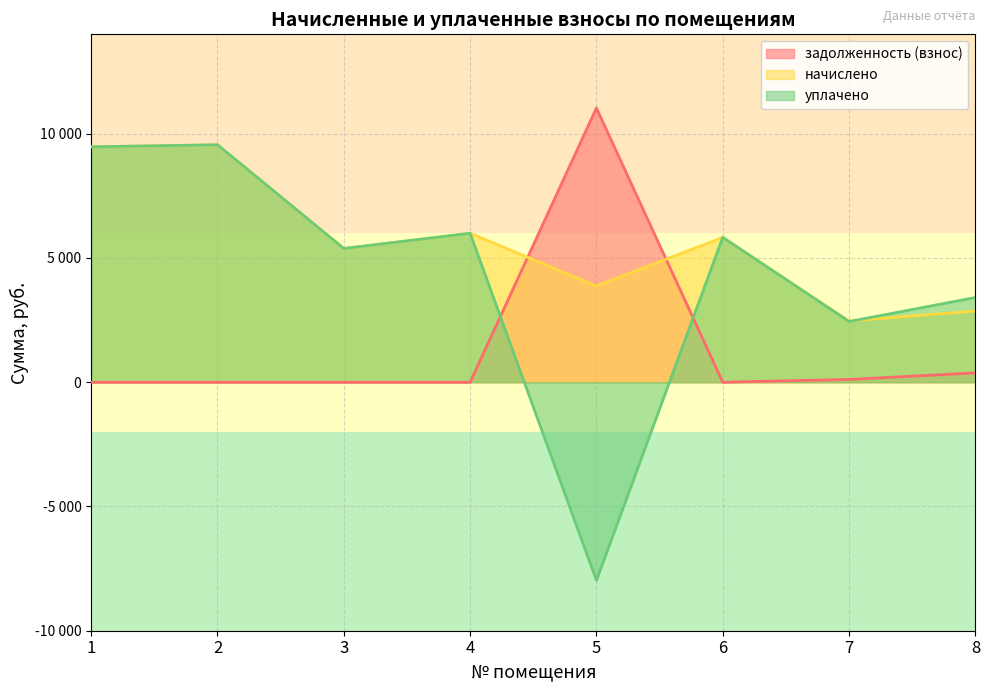

Where does the начислено series first go above 5829?

1